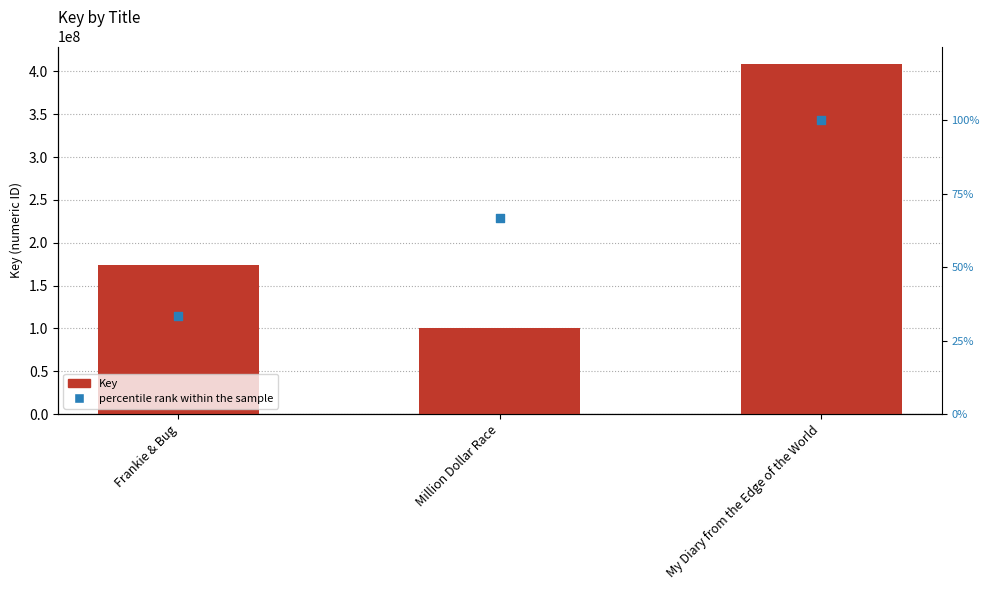

Which series contains the lowest Y value?

percentile rank within the sample